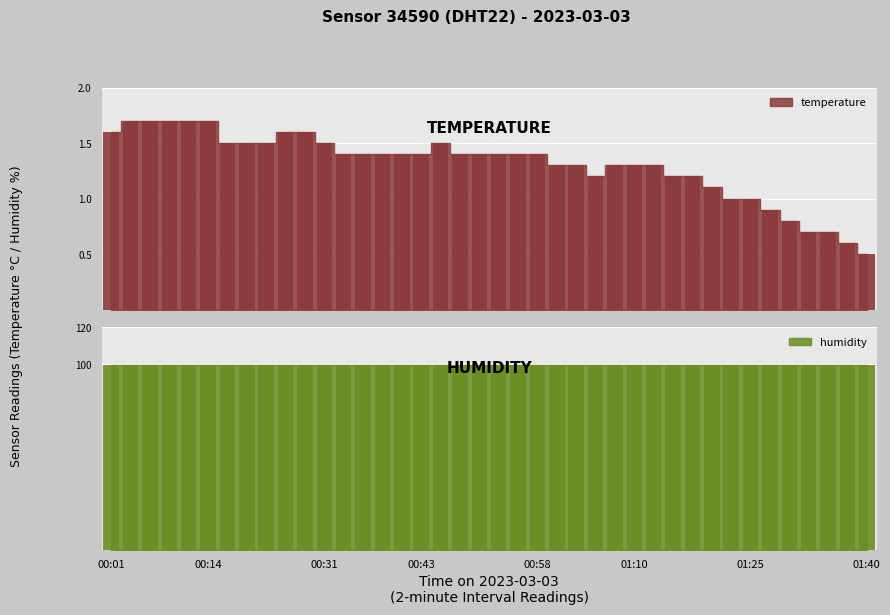

Count the number of values greater than 1.

32